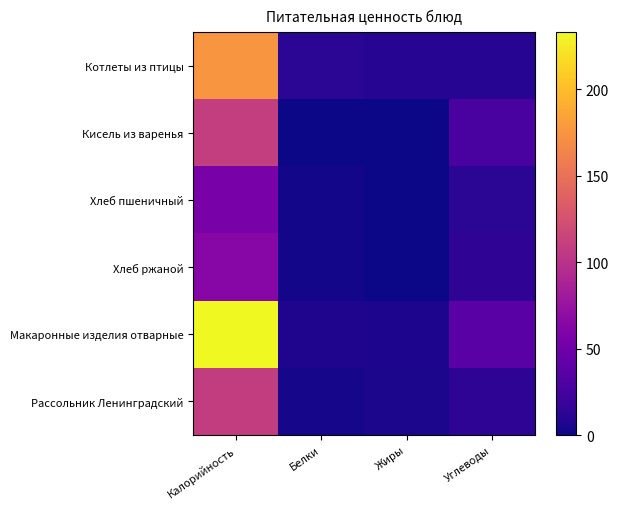

Between Калорийность and Белки, which is larger?

Калорийность